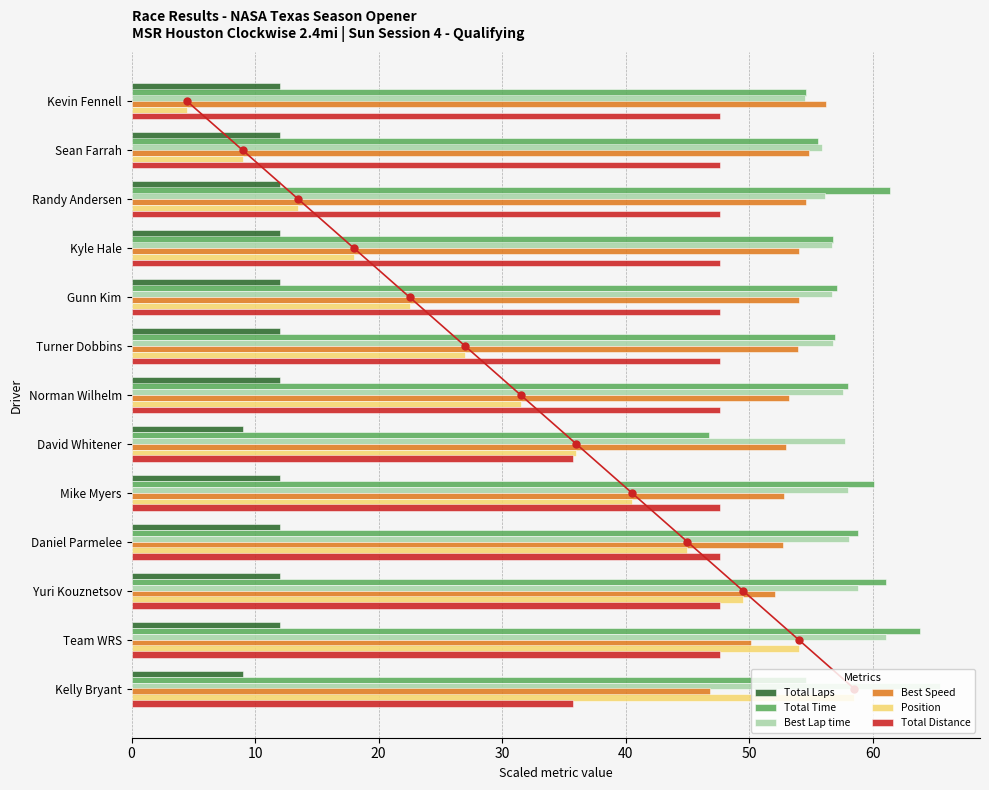

What is the difference between the maximum and second lowest values in the Total Laps series?

3.0